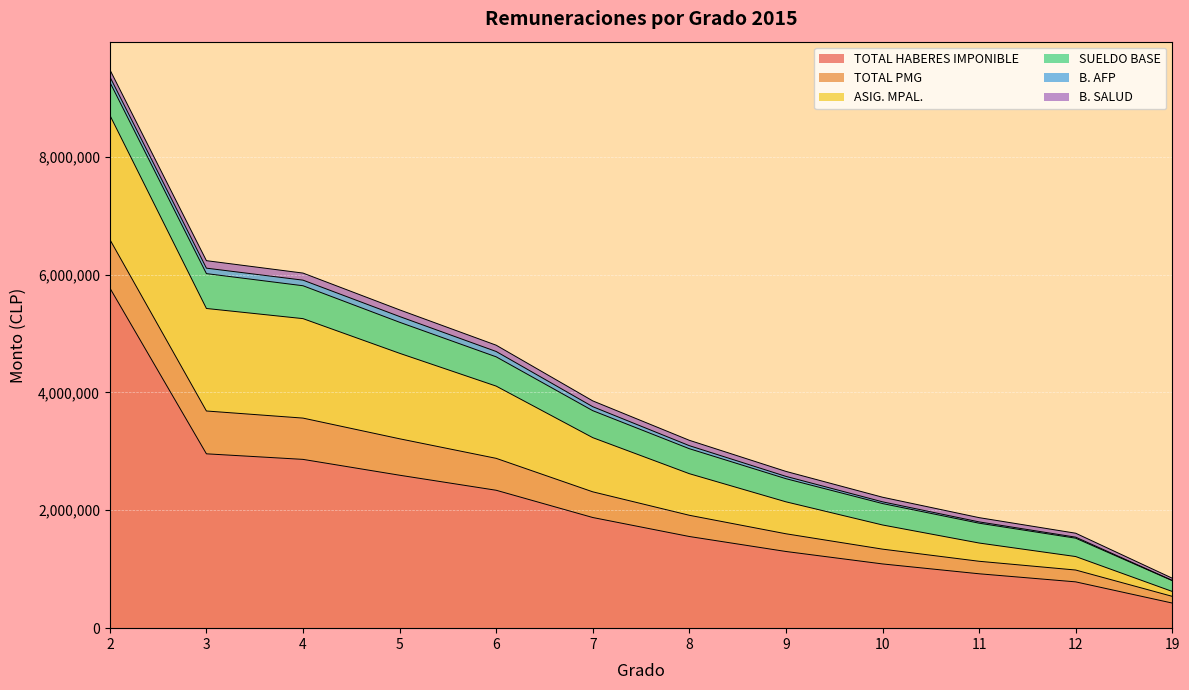

Where is TOTAL HABERES IMPONIBLE nearest to the value 3099350?

3